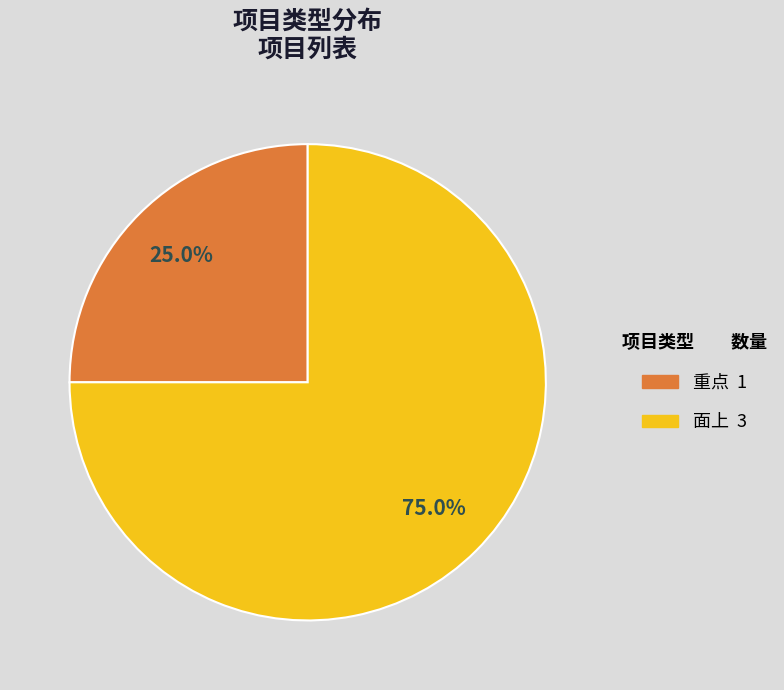

What is the smallest slice in the pie chart?

重点